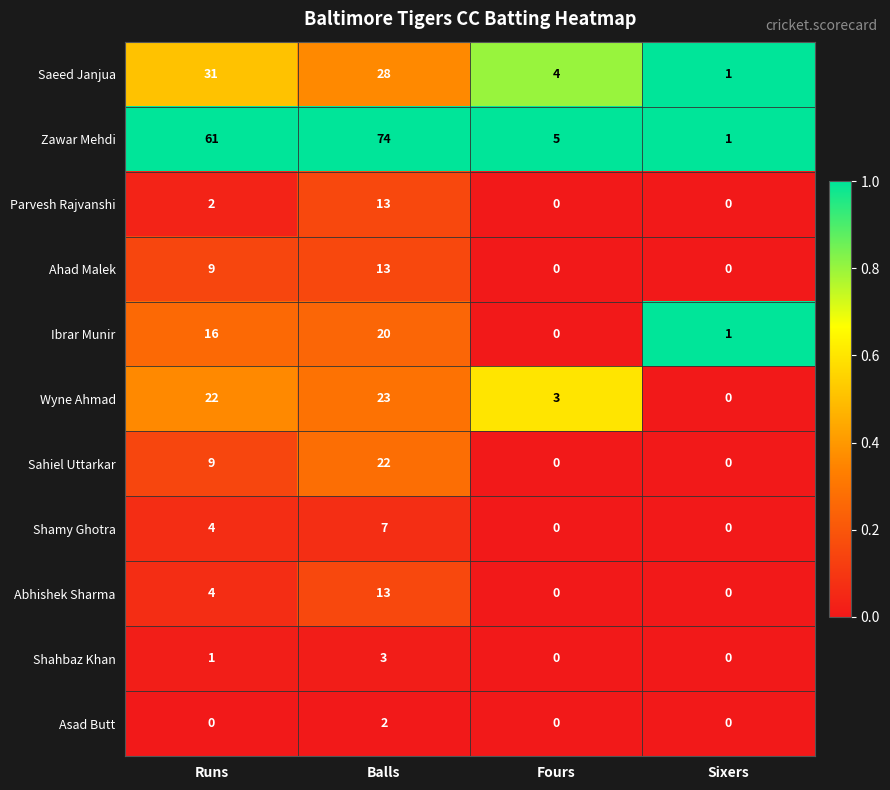

Is the value of Saeed Janjua at Fours greater than the value of Ibrar Munir at Runs?

No